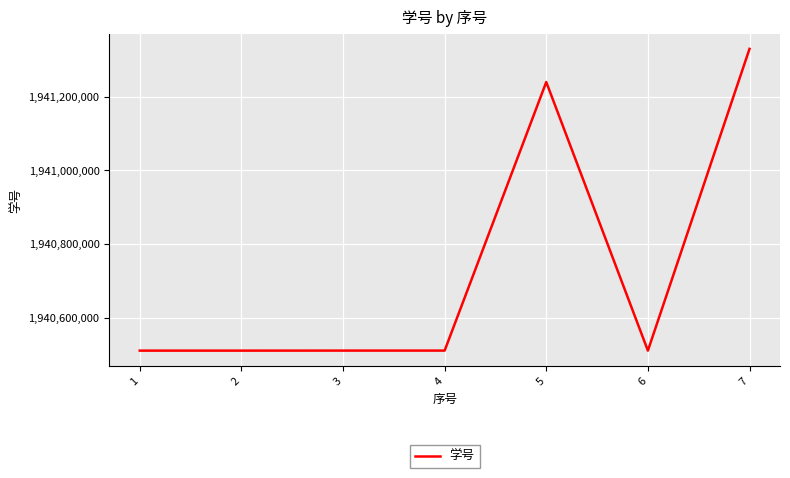

What is the smallest value displayed?

1940510112